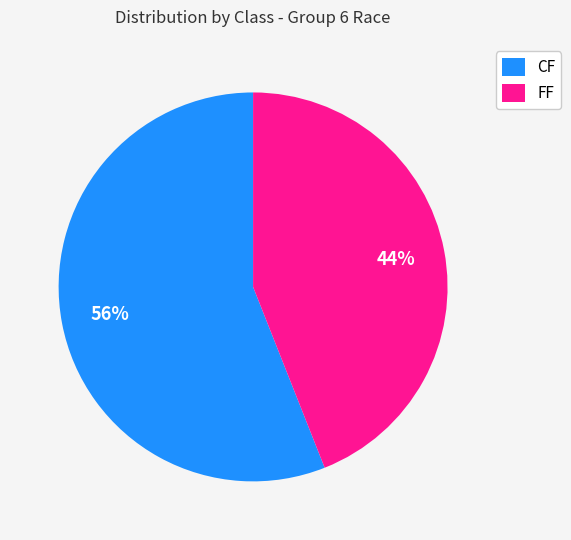

How many slices are in this pie chart?

2